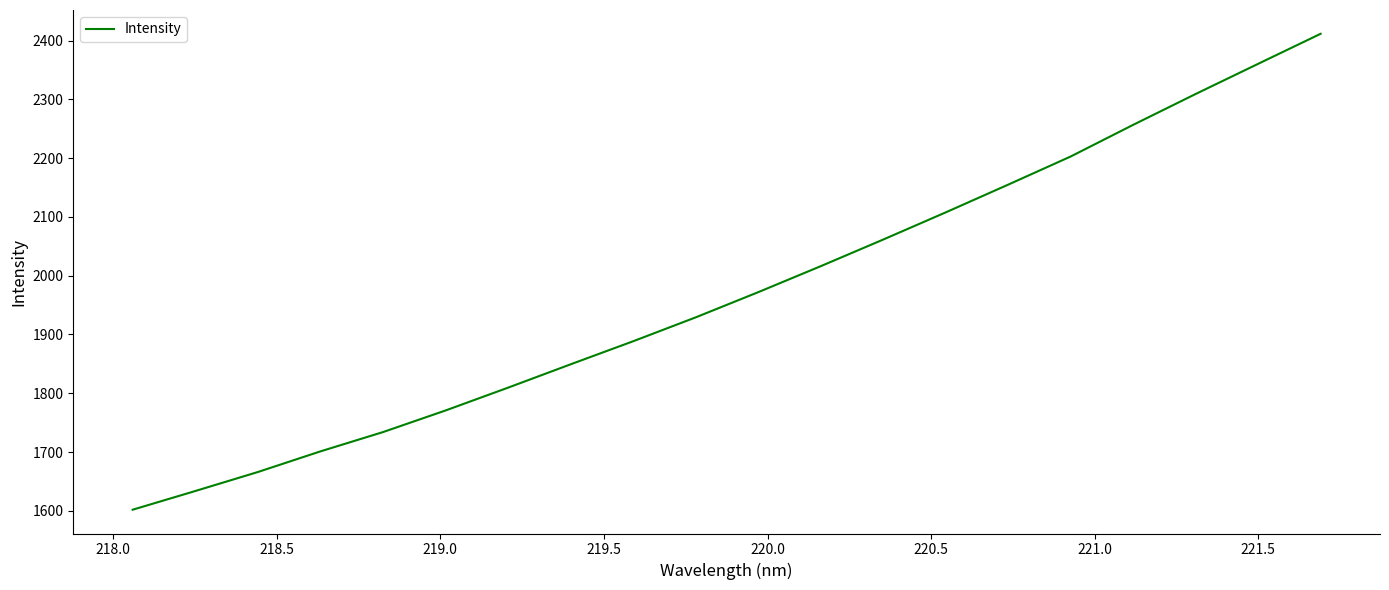

Reading right to left, extract all data points from this chart.

2411.4	2360.3	2309.0	2256.6	2202.7	2154.8	2107.6	2061.4	2016.1	1971.9	1929.0	1888.4	1849.2	1809.5	1770.7	1733.9	1701.1	1666.0	1633.7	1601.9